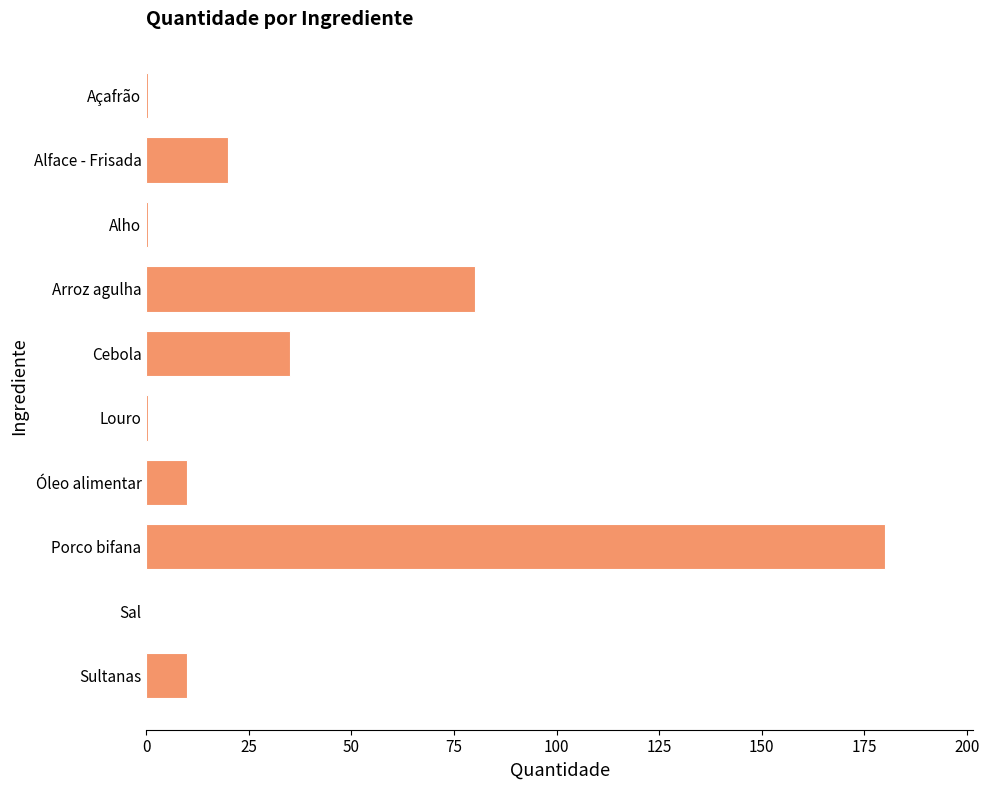

What is the sum of the values at Arroz agulha and Alface - Frisada?

100.0